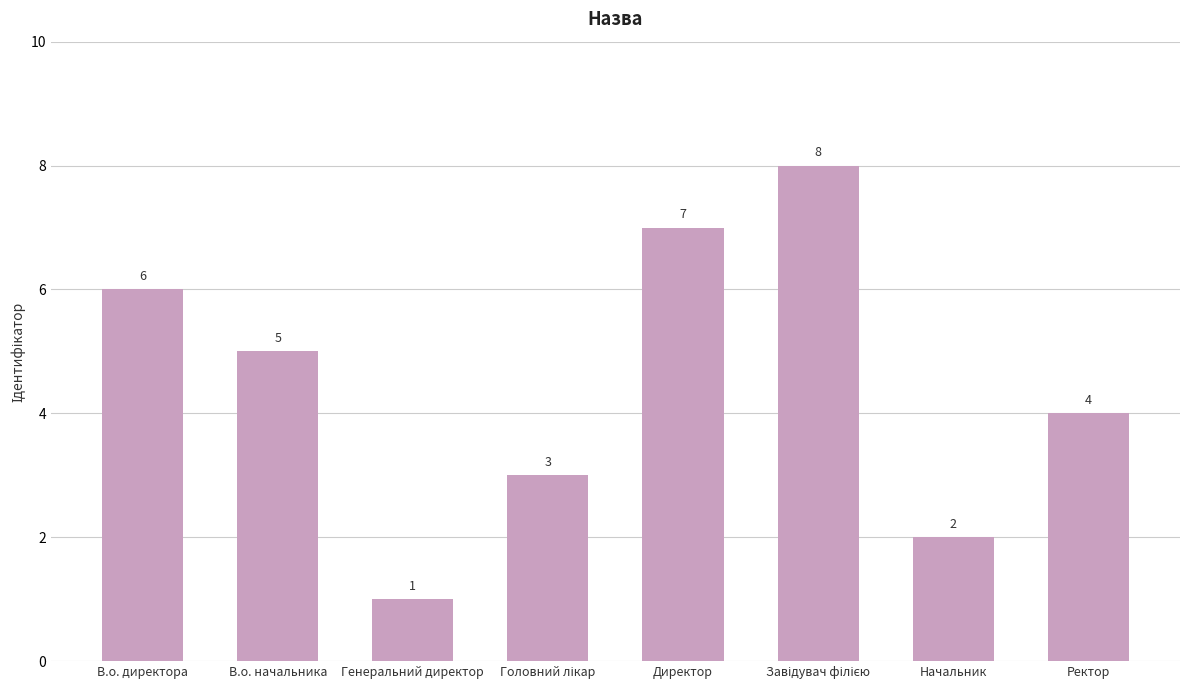

What is the change in value from Начальник to Ректор?

+2